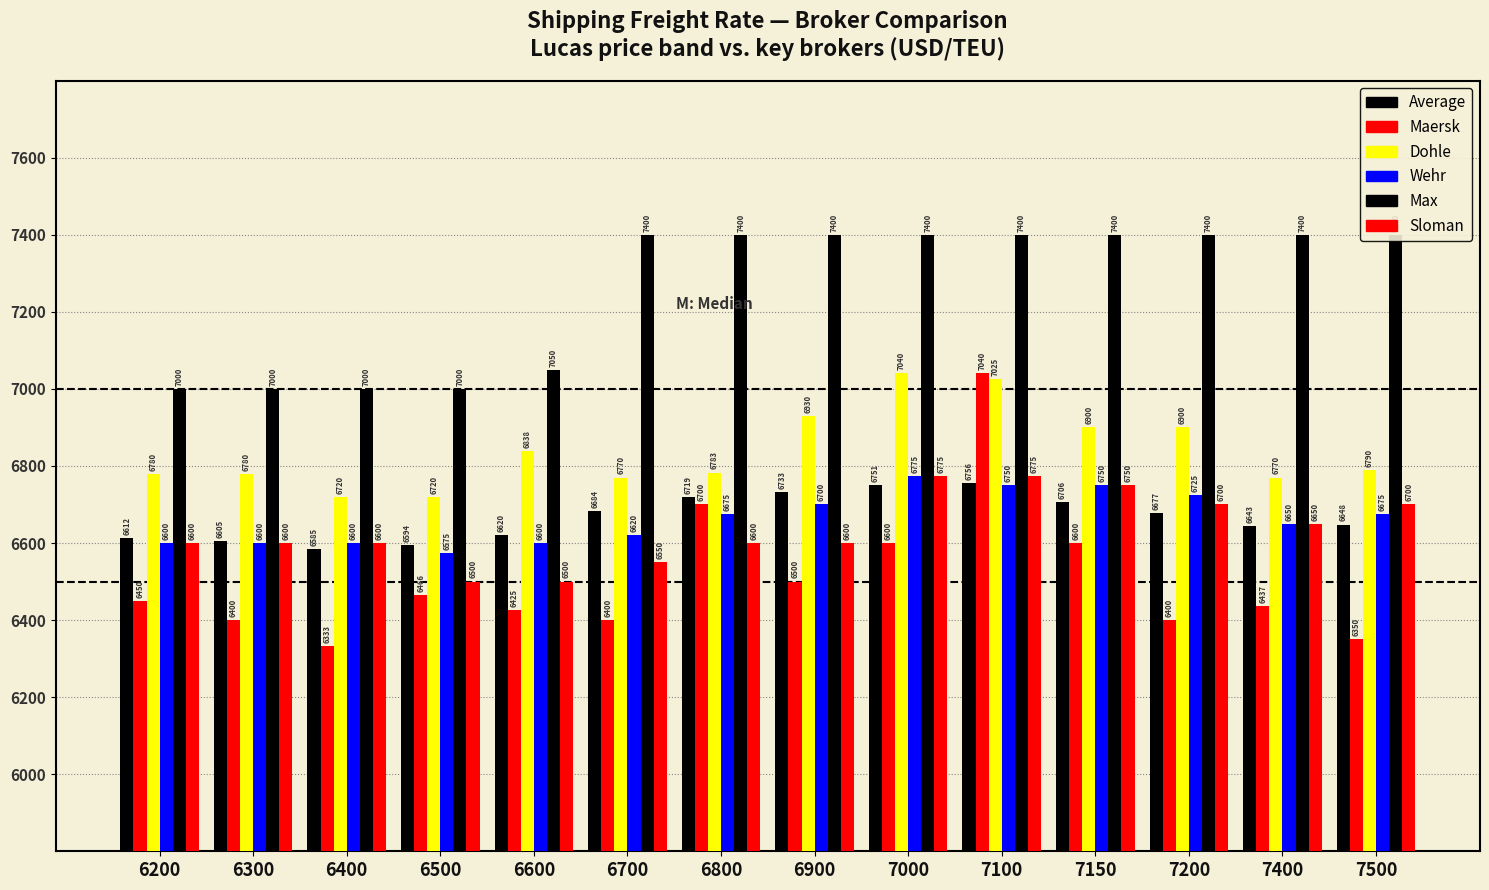

Reading left to right, transcribe all the data shown in this chart.

Average: 6612	6605	6585	6594	6620	6684	6719	6733	6751	6756	6706	6677	6643	6648
Maersk: 6450	6400	6333	6466	6425	6400	6700	6500	6600	7040	6600	6400	6437	6350
Dohle: 6780	6780	6720	6720	6838	6770	6783	6930	7040	7025	6900	6900	6770	6790
Wehr: 6600	6600	6600	6575	6600	6620	6675	6700	6775	6750	6750	6725	6650	6675
Max: 7000	7000	7000	7000	7050	7400	7400	7400	7400	7400	7400	7400	7400	7400
Sloman: 6600	6600	6600	6500	6500	6550	6600	6600	6775	6775	6750	6700	6650	6700